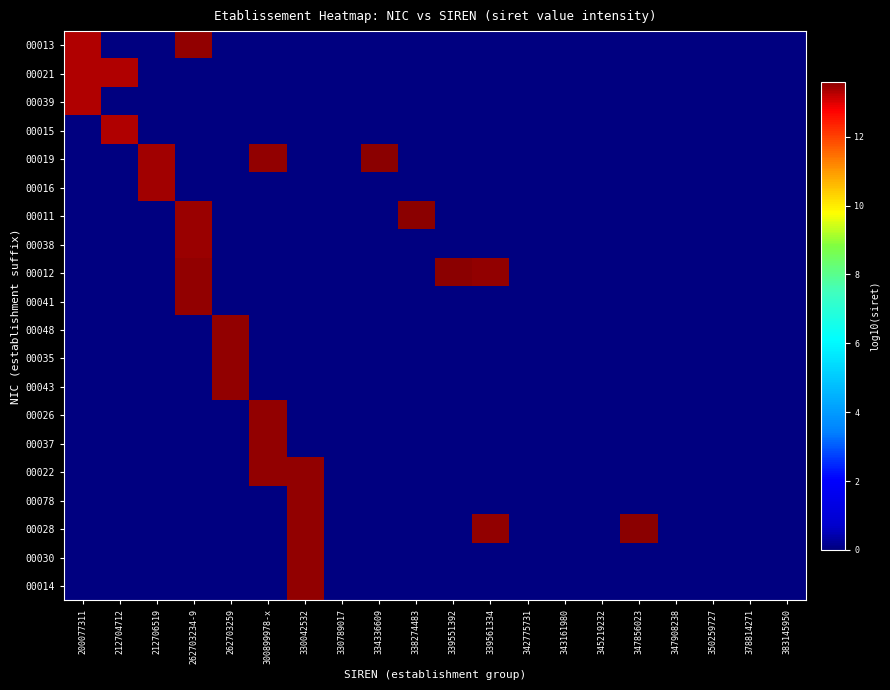

Count the number of data series in this chart.

20